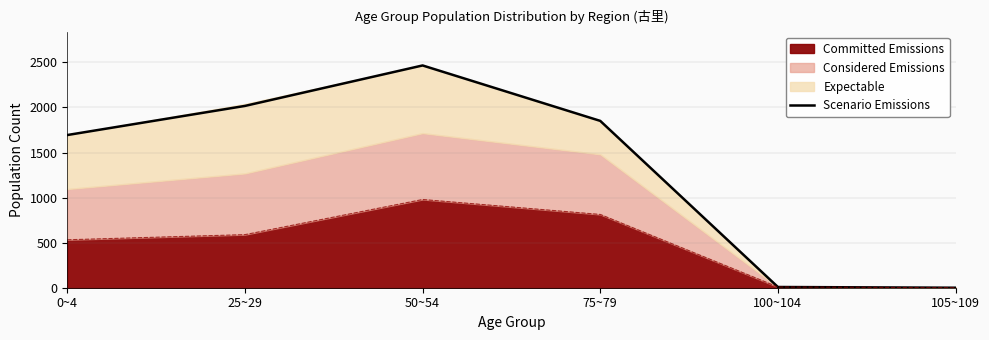

Rank the categories by value from lowest to highest.

105~109, 100~104, 0~4, 75~79, 25~29, 50~54